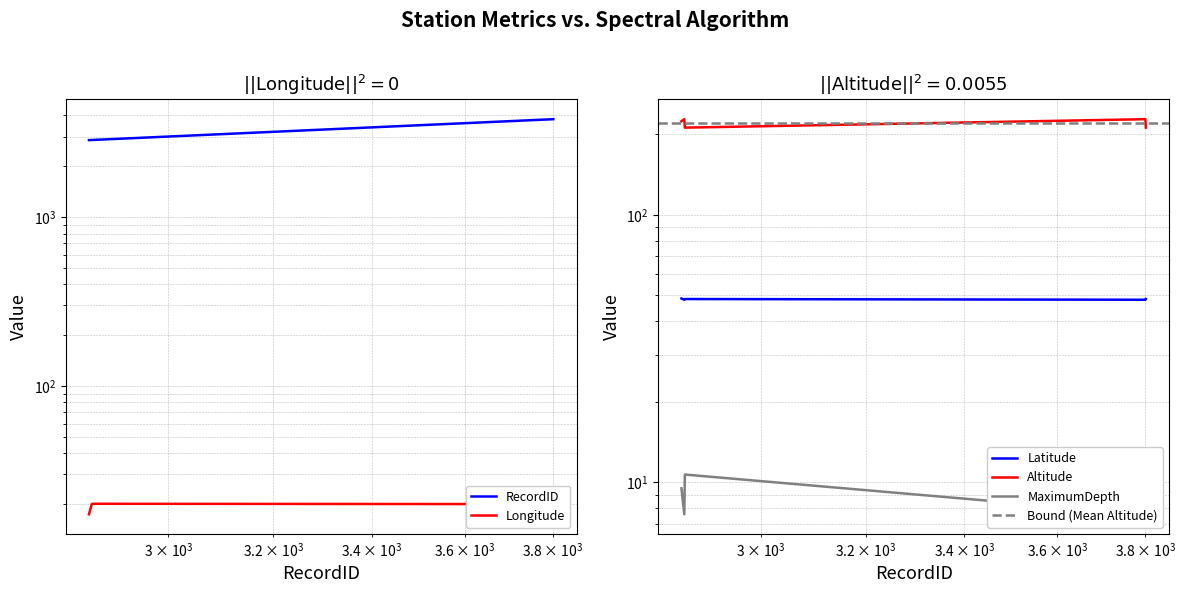

What is the smallest value displayed?

7.6